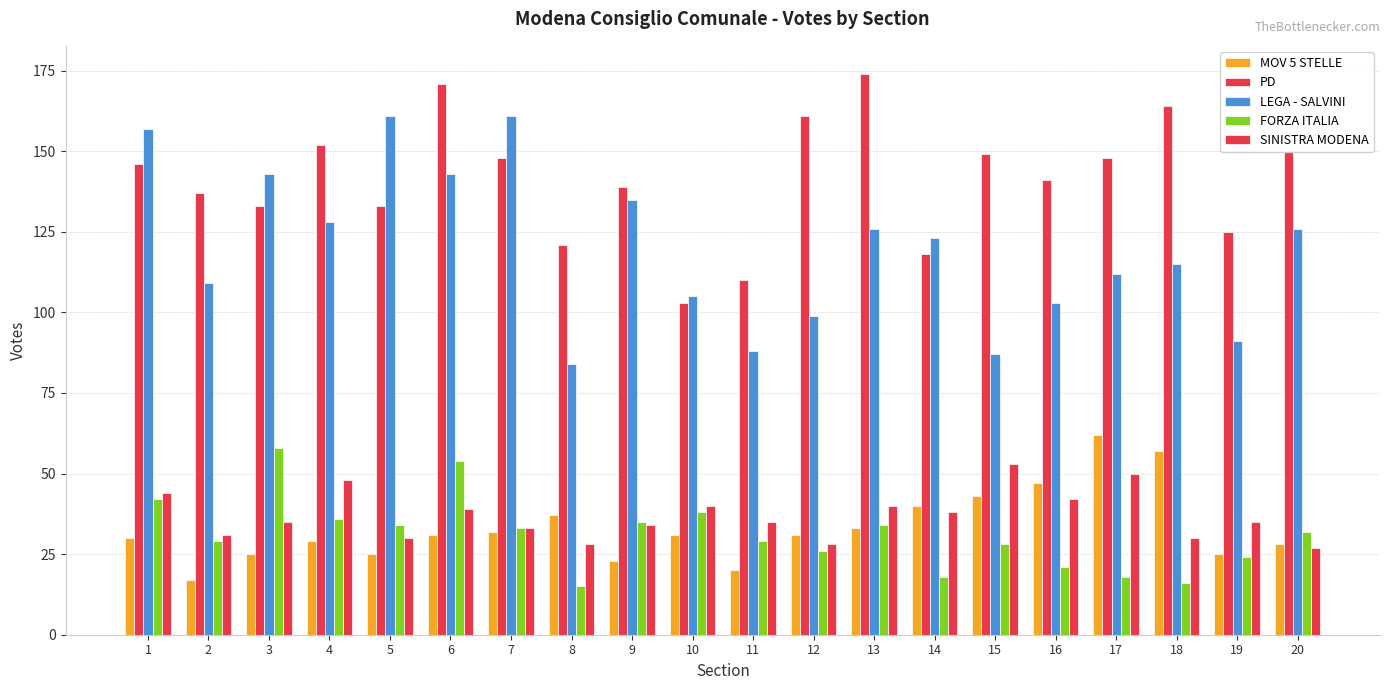

What is the difference between the FORZA ITALIA values at 1 and 5?

8